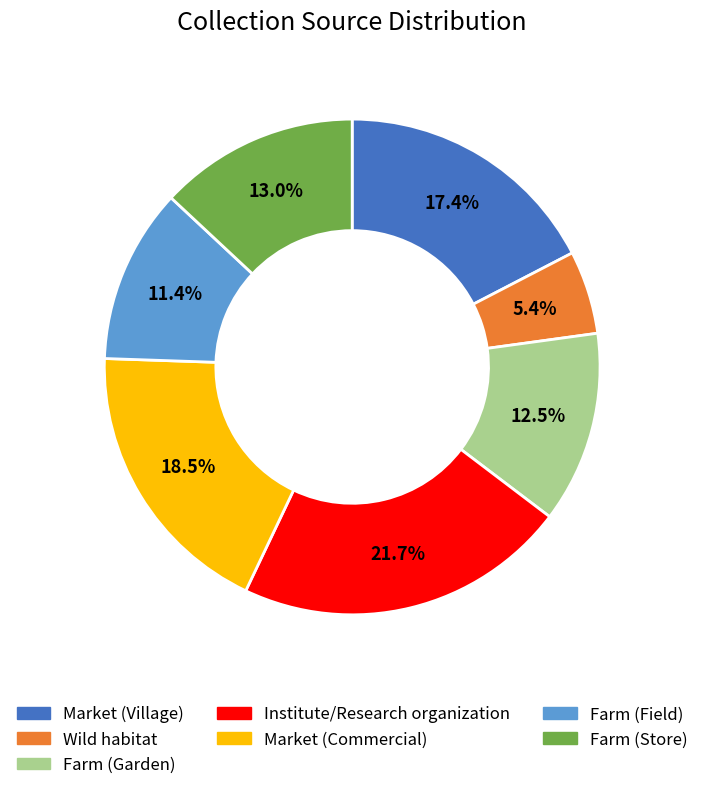

To the nearest percent, what is the difference between the Market (Commercial) and Farm (Field) slice percentages?

7%